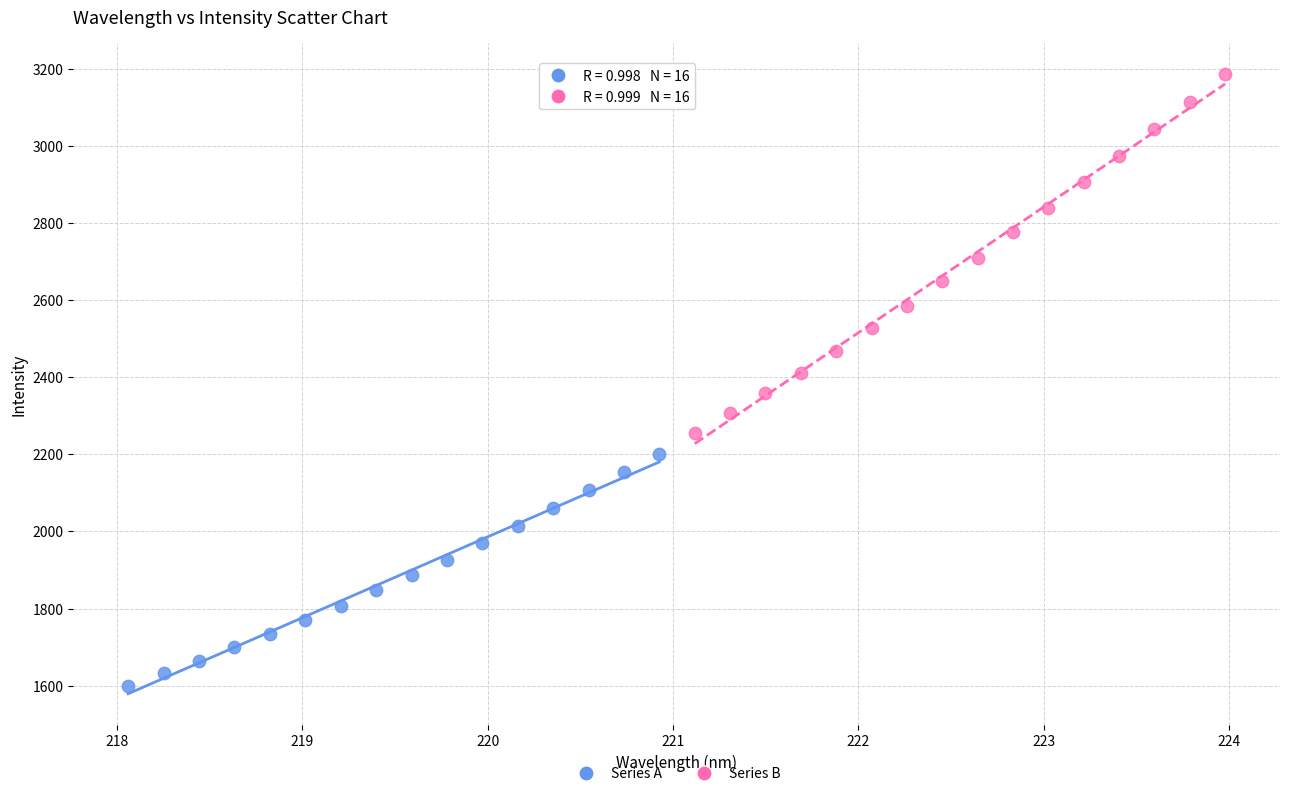

What are all the series names shown in the legend?

Series A, Series B